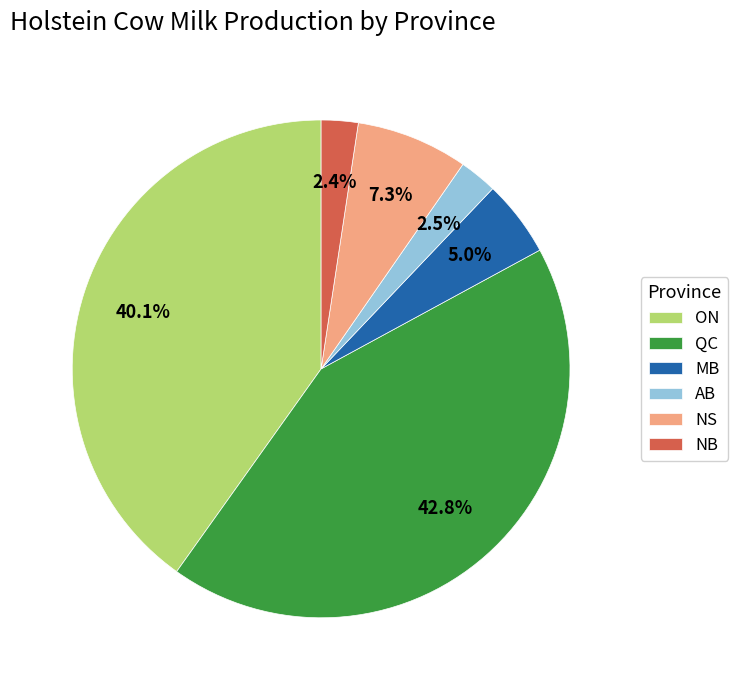

Between MB and NS, which is larger?

NS